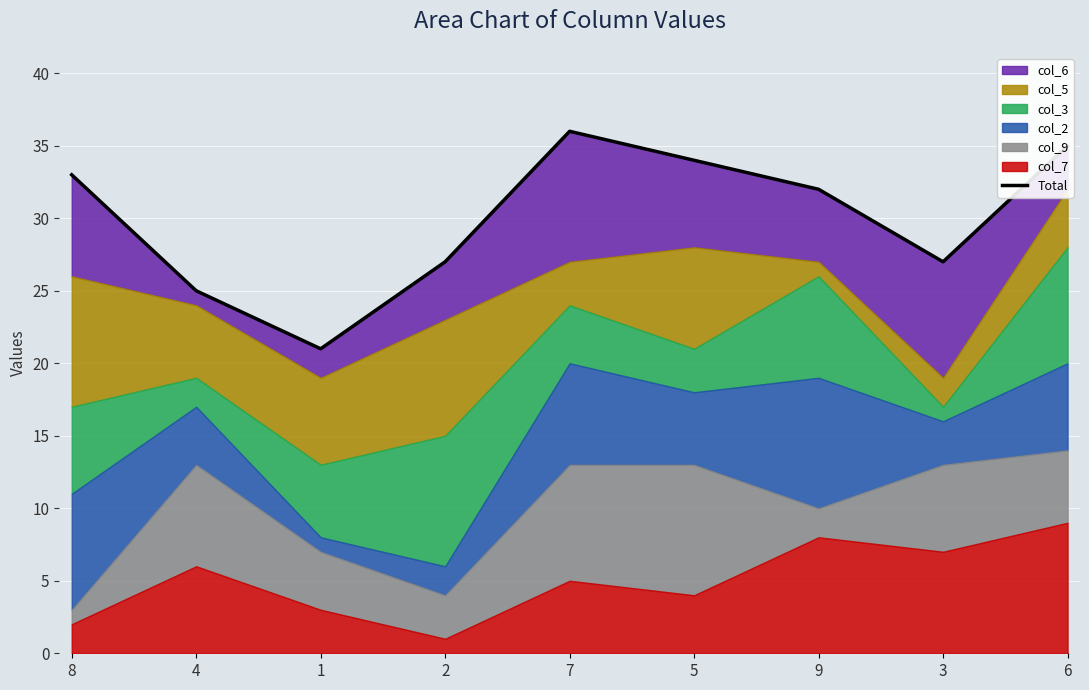

What is the difference between the maximum and minimum values?

15